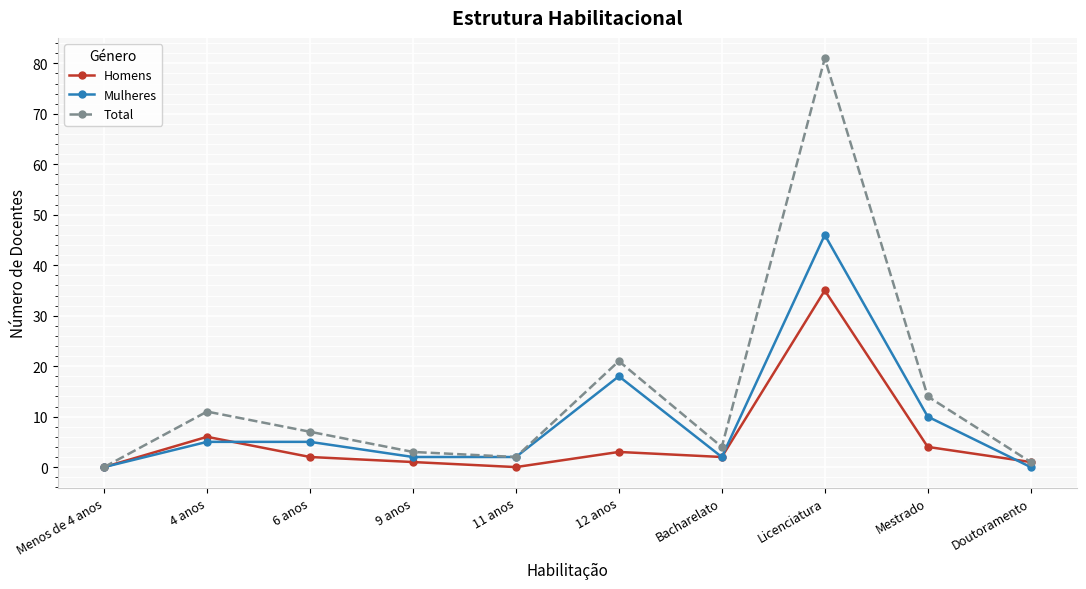

Which series has the largest total across all categories?

Total